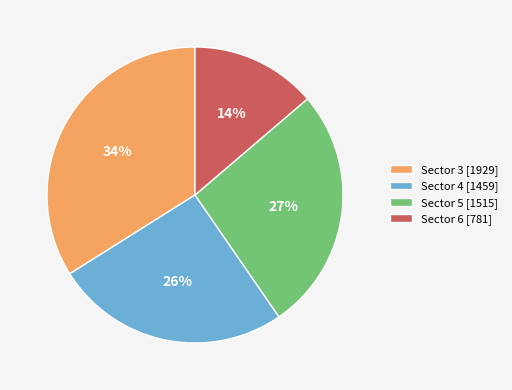

To the nearest percent, what percentage of the pie is Sector 5 [1515]?

27%